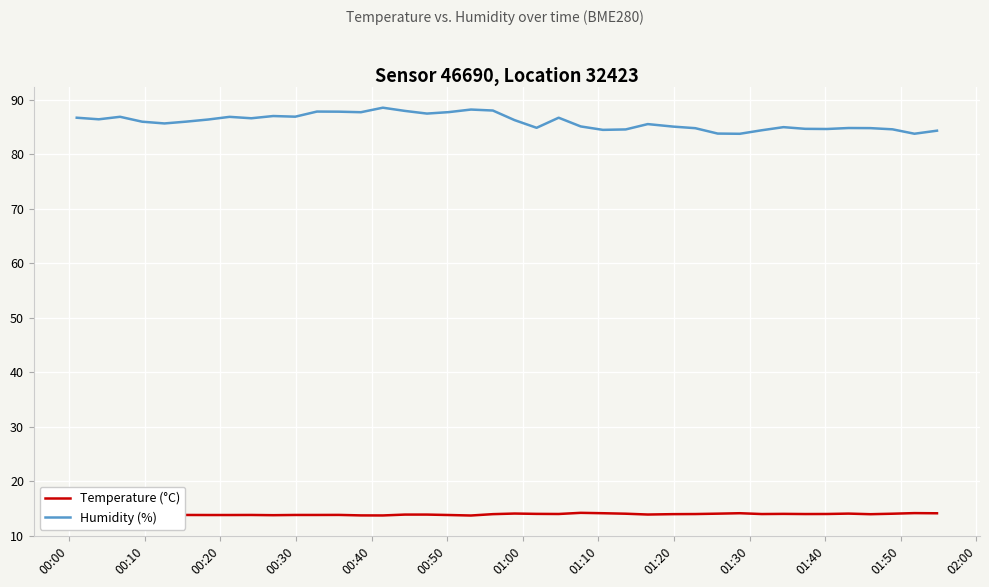

What is the difference between the maximum and minimum values in the Humidity (%) series?

4.8